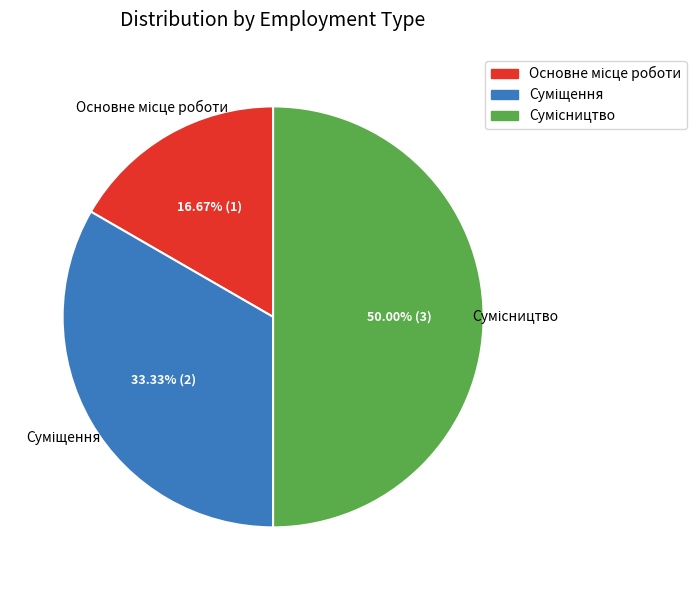

Rank the categories by value from highest to lowest.

Сумісництво, Суміщення, Основне місце роботи